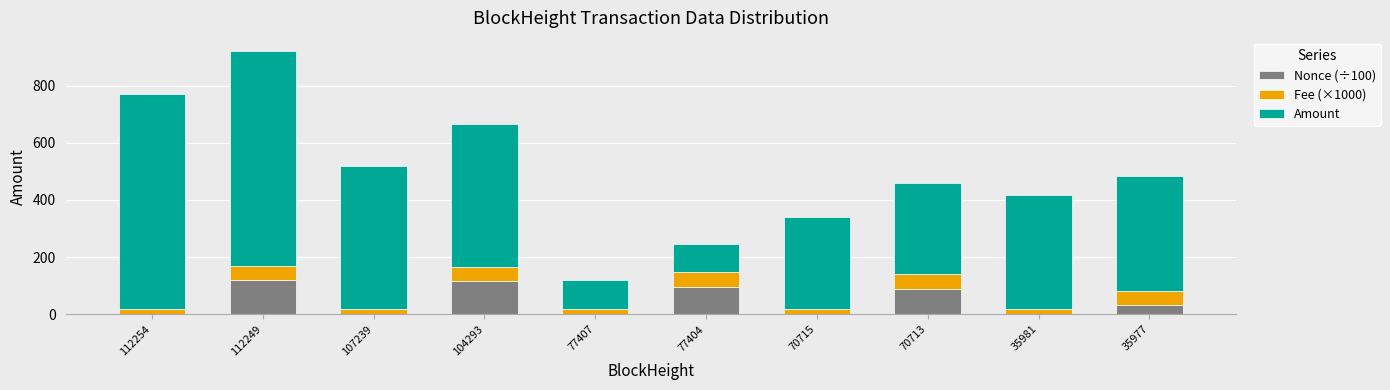

At which category is the sum across all series the highest?

112249